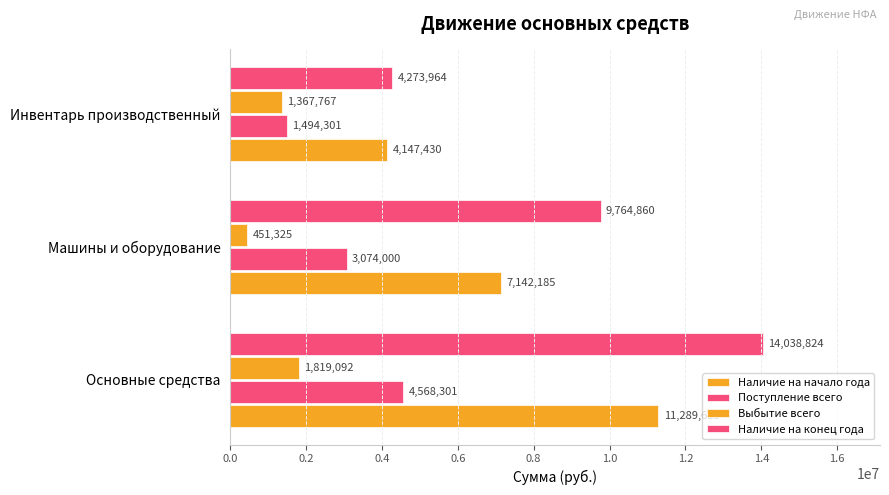

How many categories are shown in the chart?

3